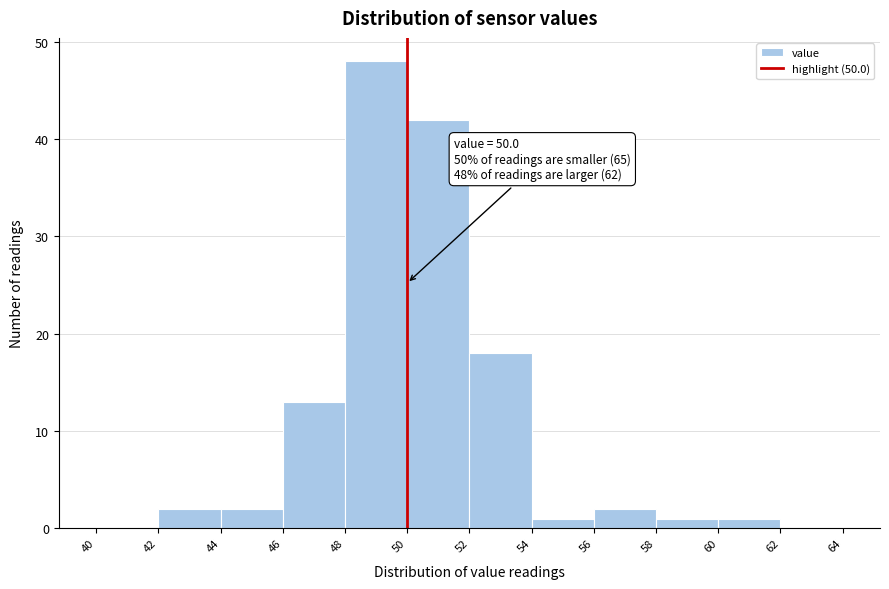

Over which range of the x-axis is the bar tallest?

48 to 50